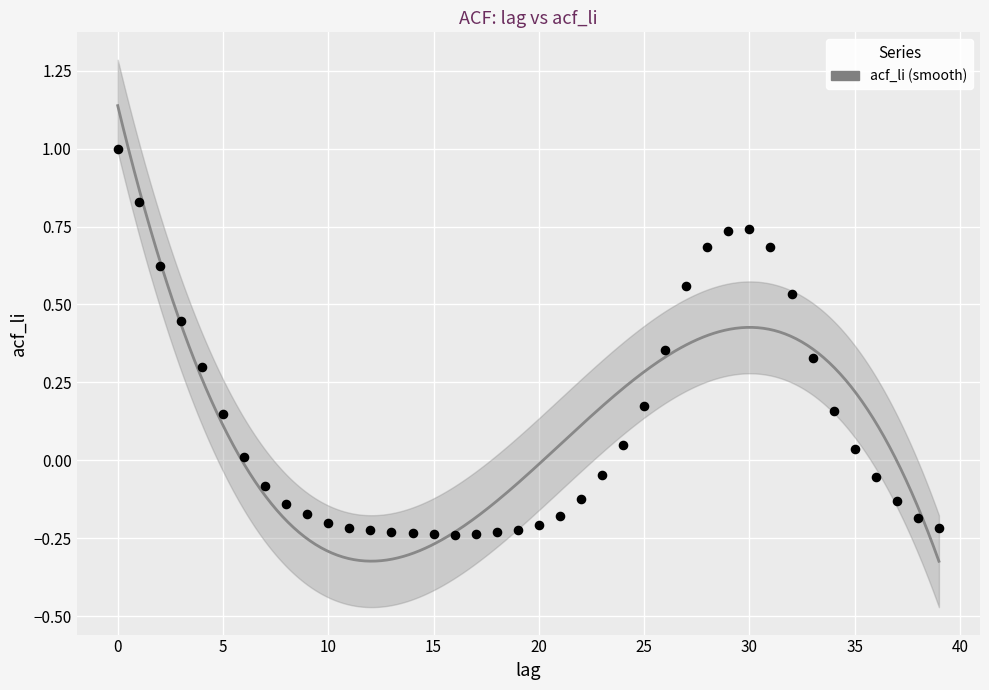

What is the range of Y values (max minus min)?

1.2